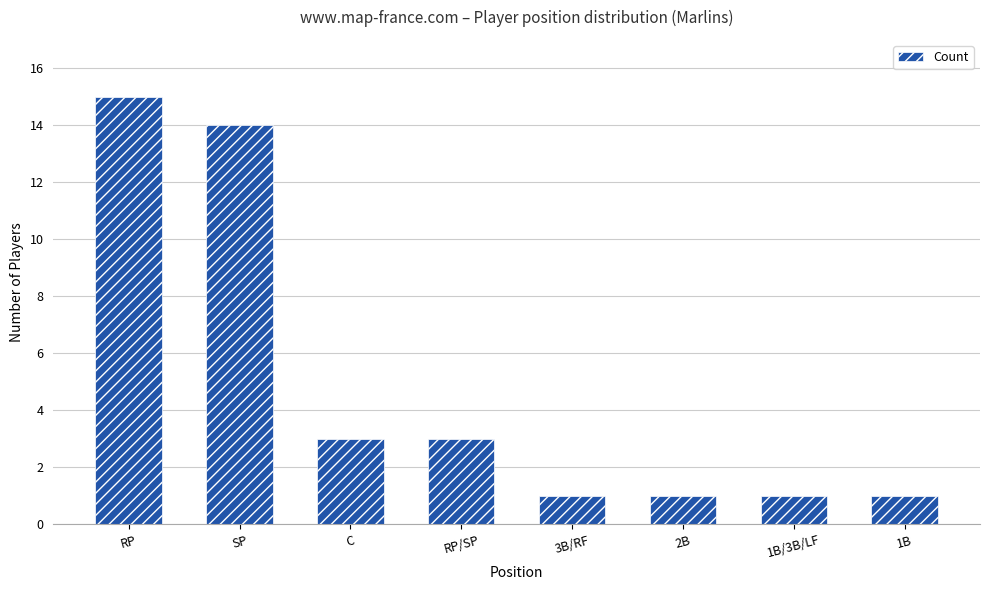

The chart shows a value of 3 at C. True or false?

True